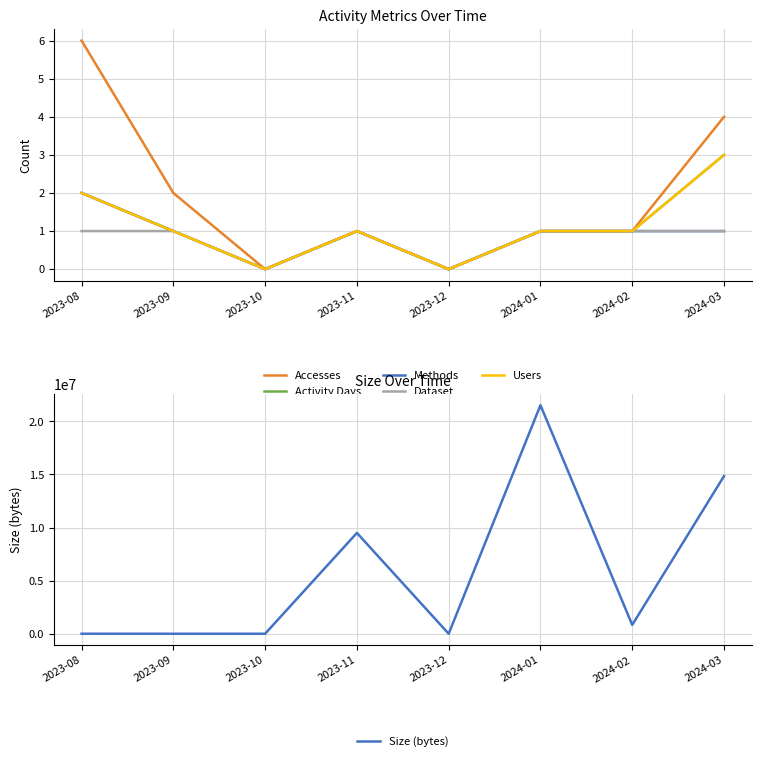

What is the average value of the Activity Days series?

1